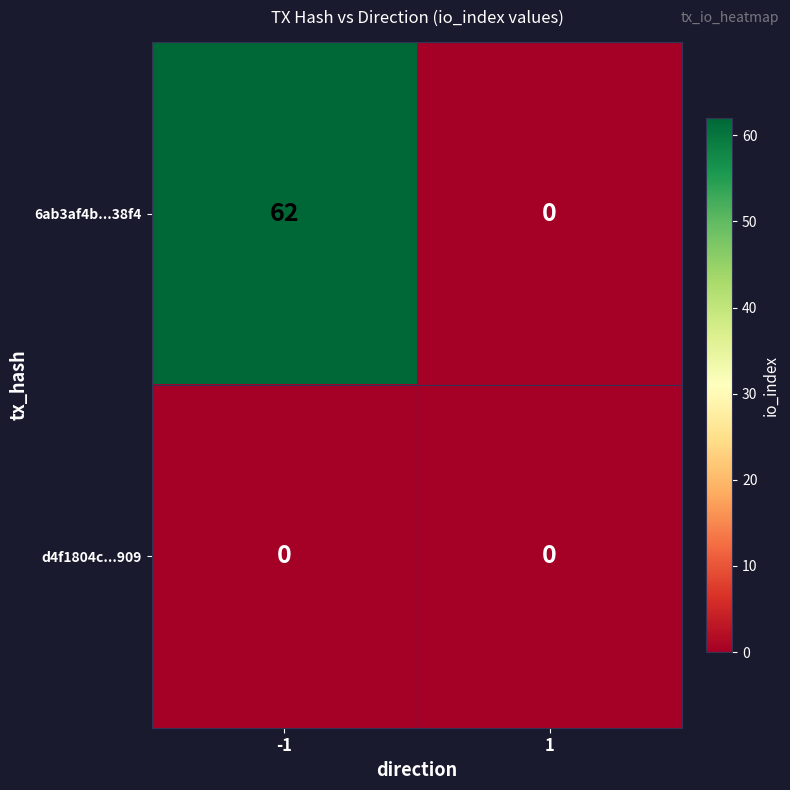

Which series changed the most between -1 and 1?

6ab3af4b...38f4